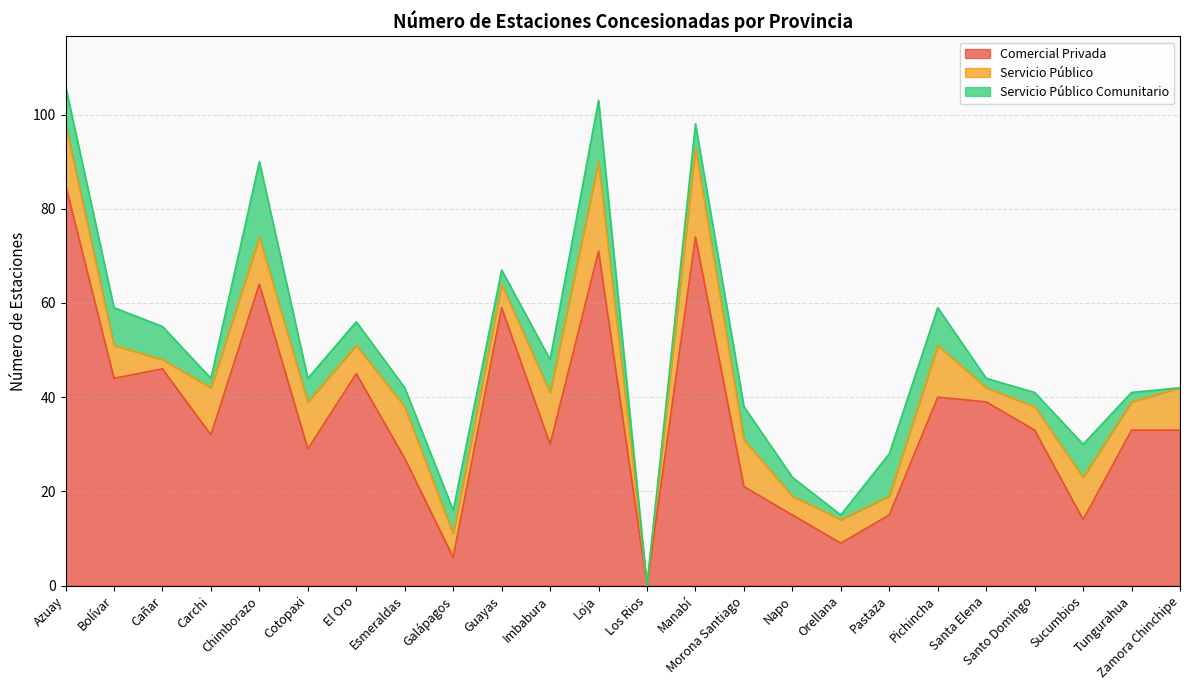

Where does the Servicio Público series first go above 9?

Azuay